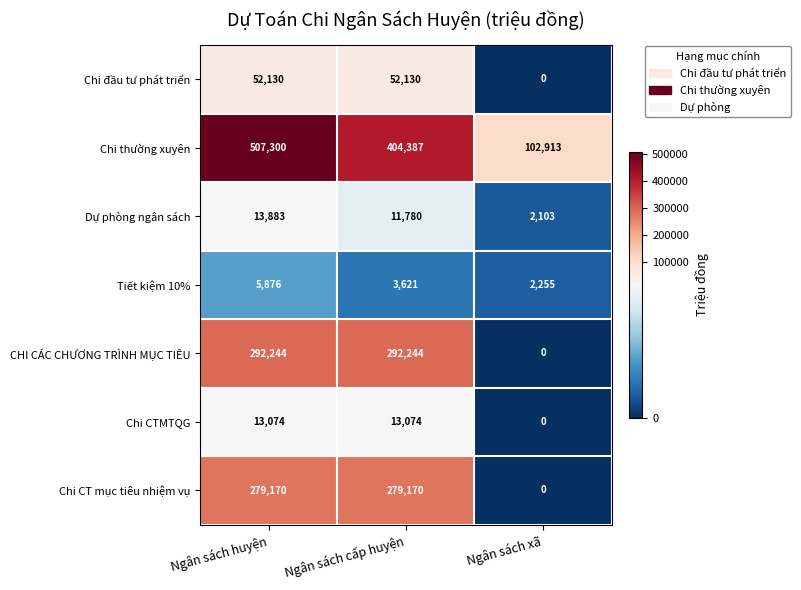

How many categories are shown in the chart?

3